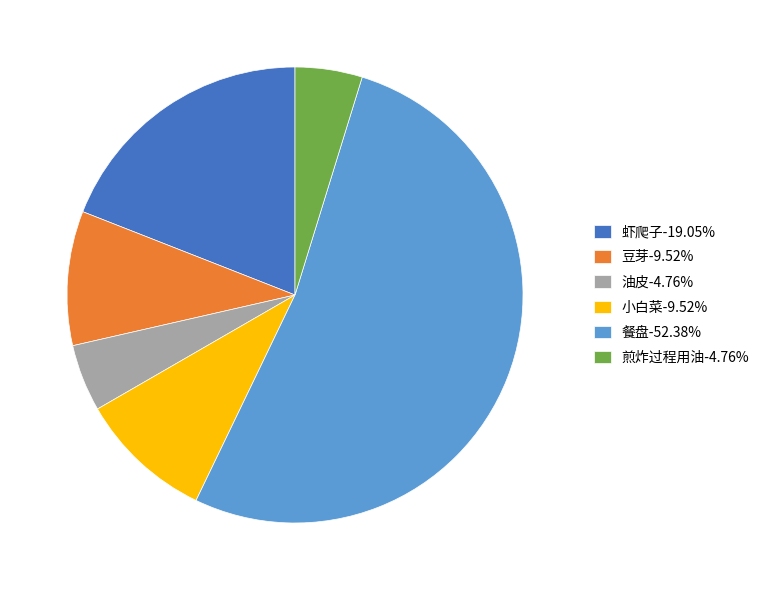

What is the ratio of the value at 餐盘-52.38% to the value at 油皮-4.76%?

11.0